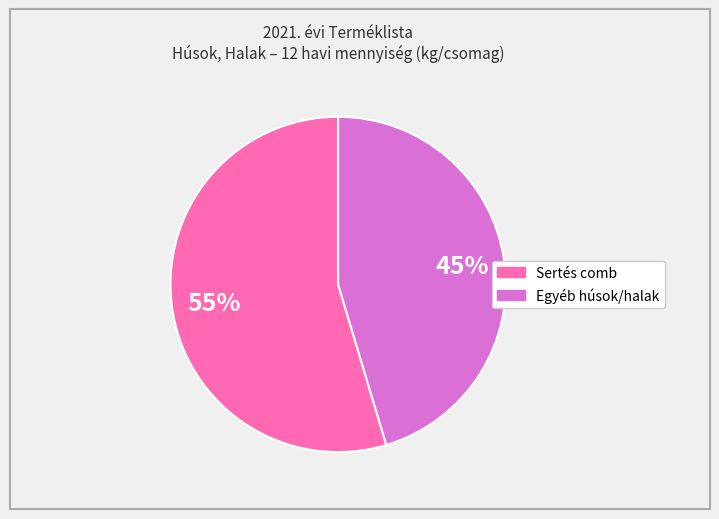

To the nearest percent, what is the average slice percentage?

50%